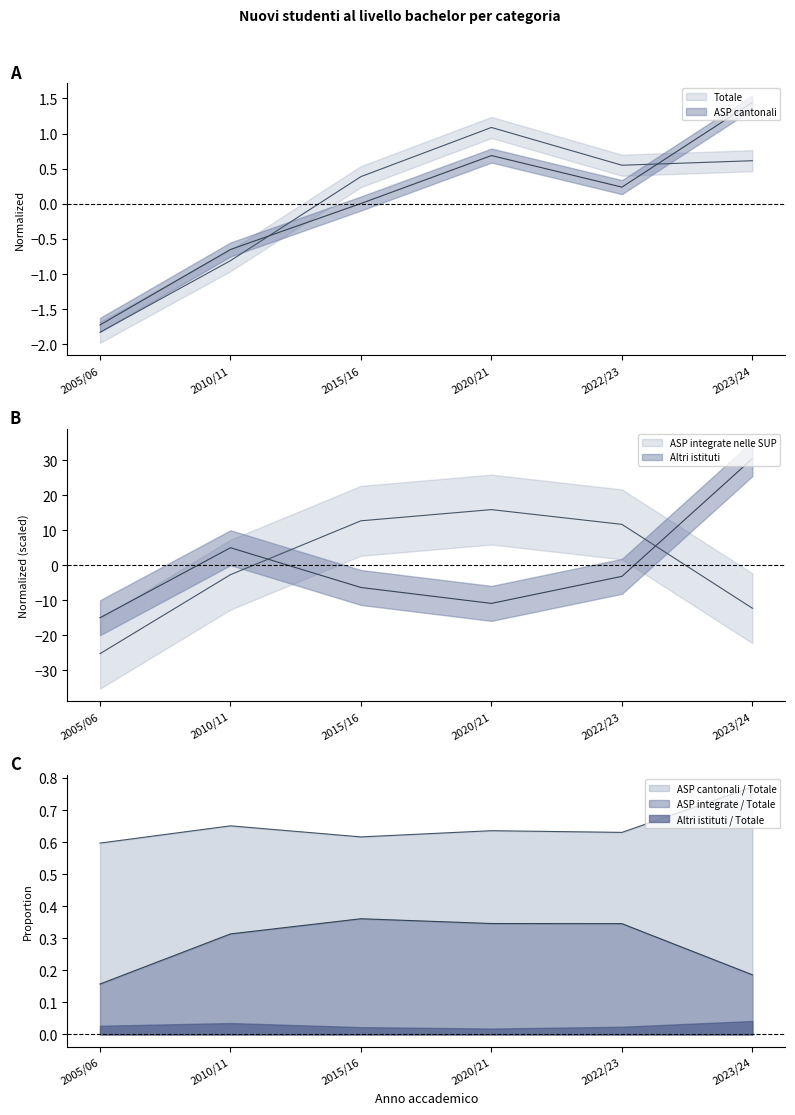

How many data points in ASP cantonali are above 0?

4